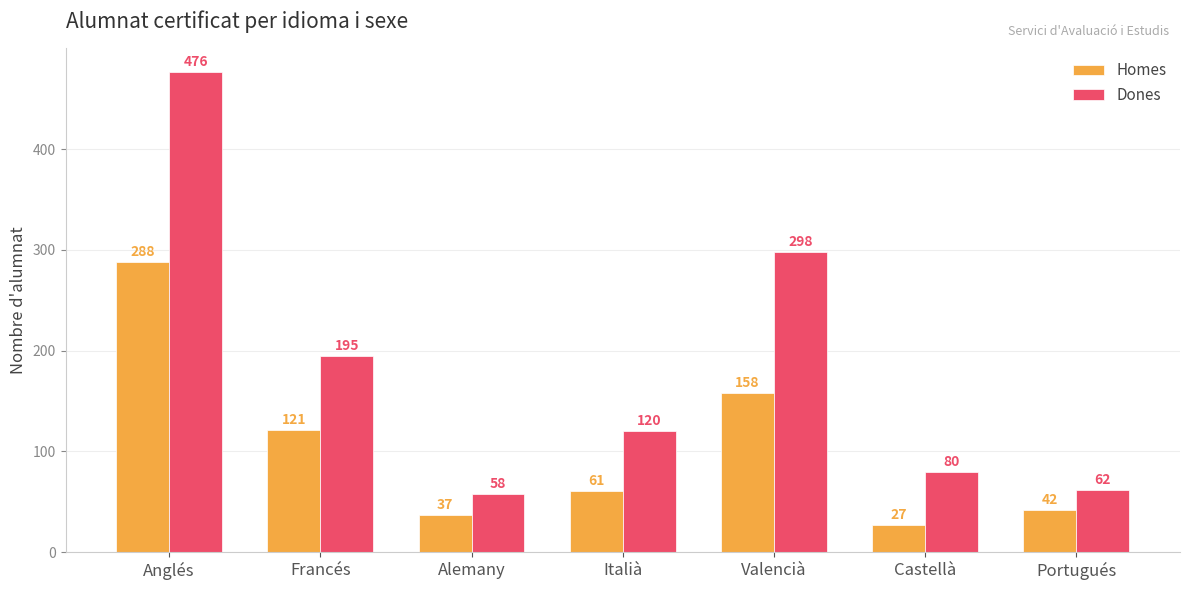

How many series are shown in this chart?

2